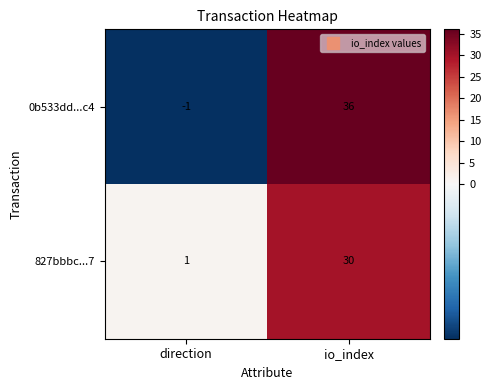

What is the minimum value shown in the chart?

-1